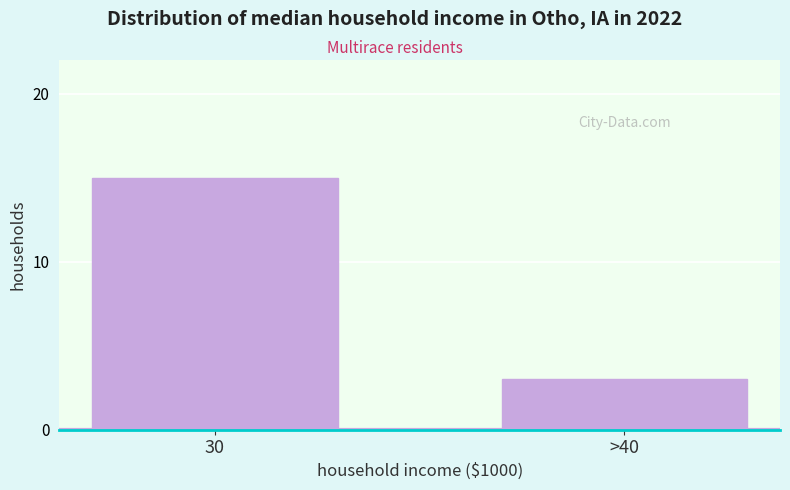

Reading left to right, extract all data points from this chart.

15	3